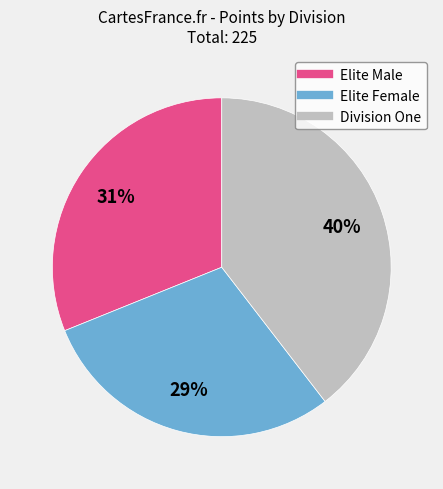

Is the sum of Elite Female and Division One greater than half?

Yes